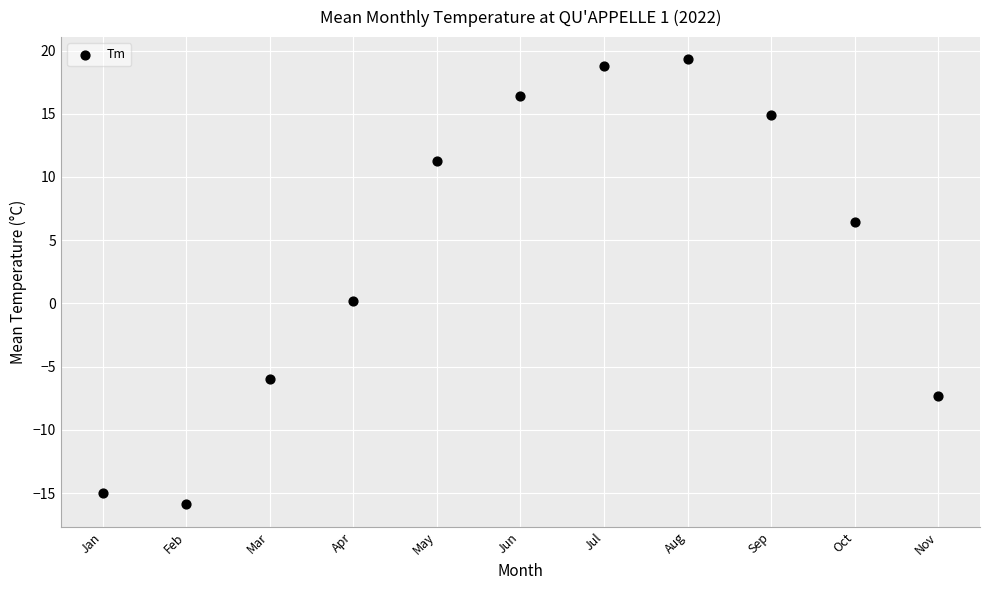

What is the range of Y values (max minus min)?

35.2